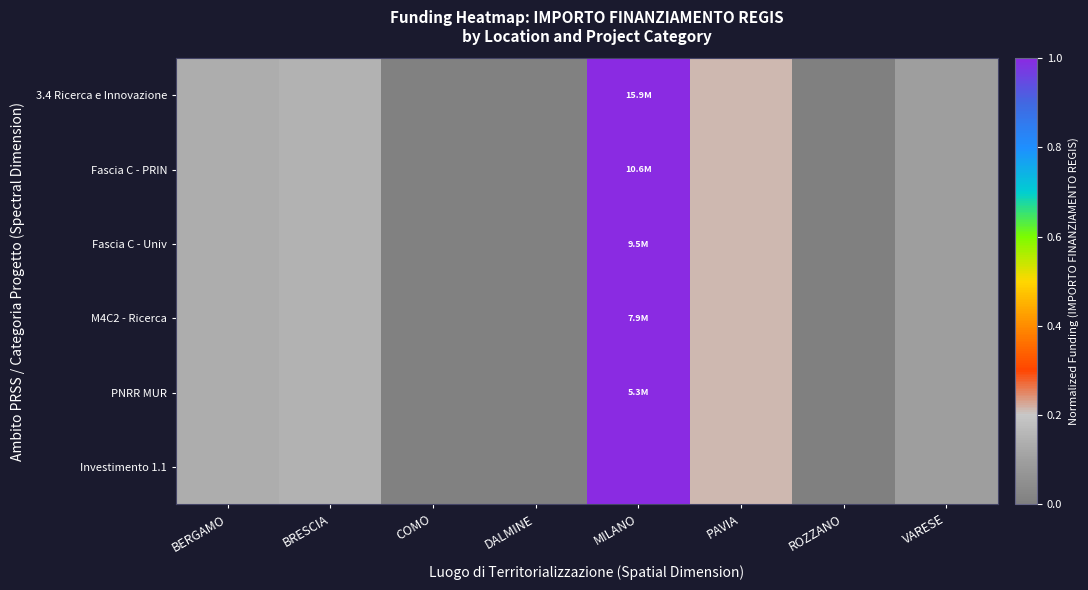

What is the total value across all series at VARESE?

0.6